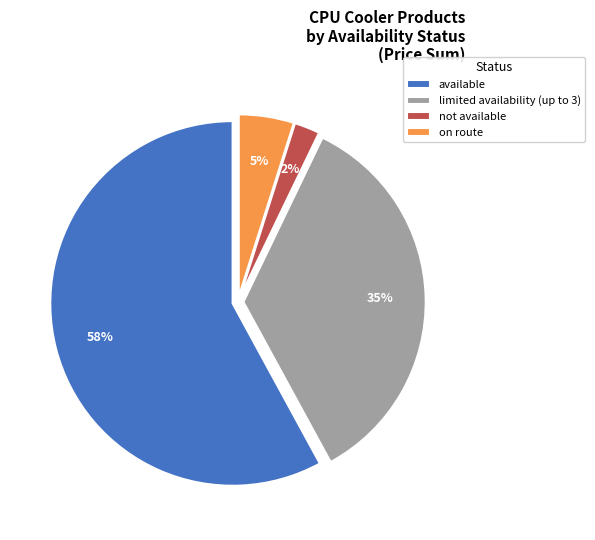

The on route slice represents 5% of the pie. True or false?

True